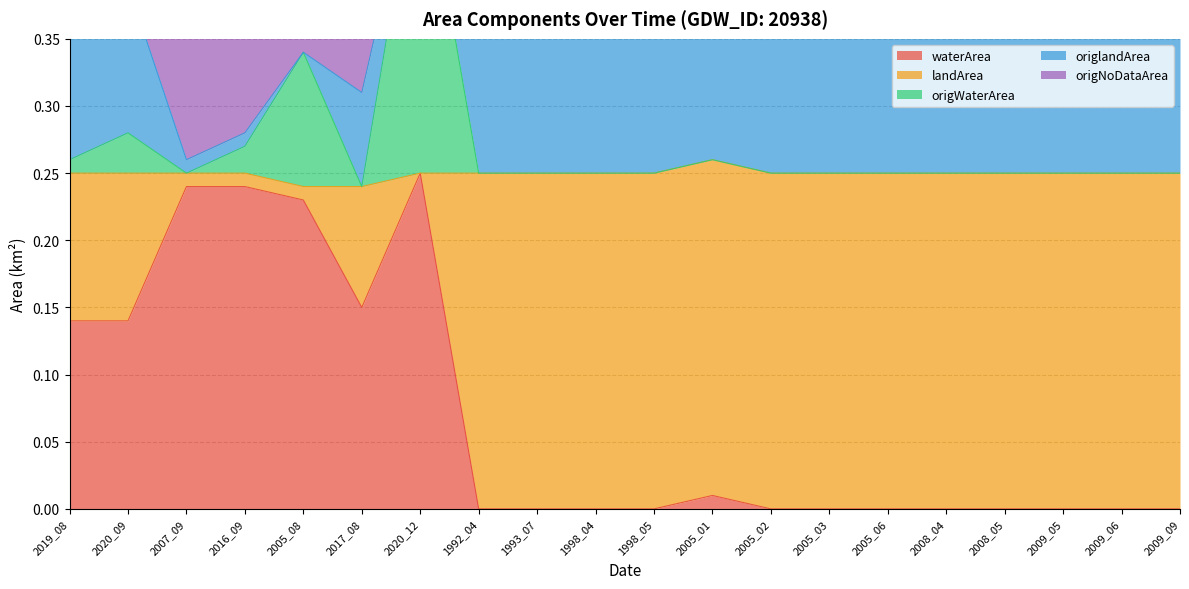

At which category is the sum across all series the highest?

2020_12